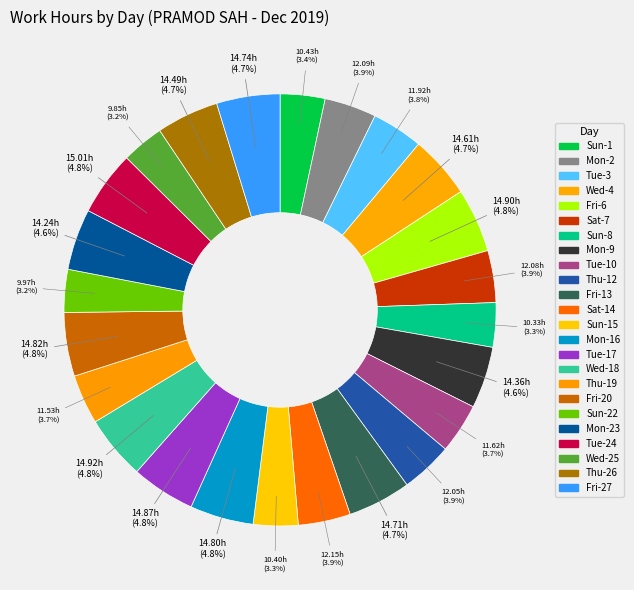

Rank the categories by value from highest to lowest.

Tue-24, Wed-18, Fri-6, Tue-17, Fri-20, Mon-16, Fri-27, Fri-13, Wed-4, Thu-26, Mon-9, Mon-23, Sat-14, Mon-2, Sat-7, Thu-12, Tue-3, Tue-10, Thu-19, Sun-1, Sun-15, Sun-8, Sun-22, Wed-25